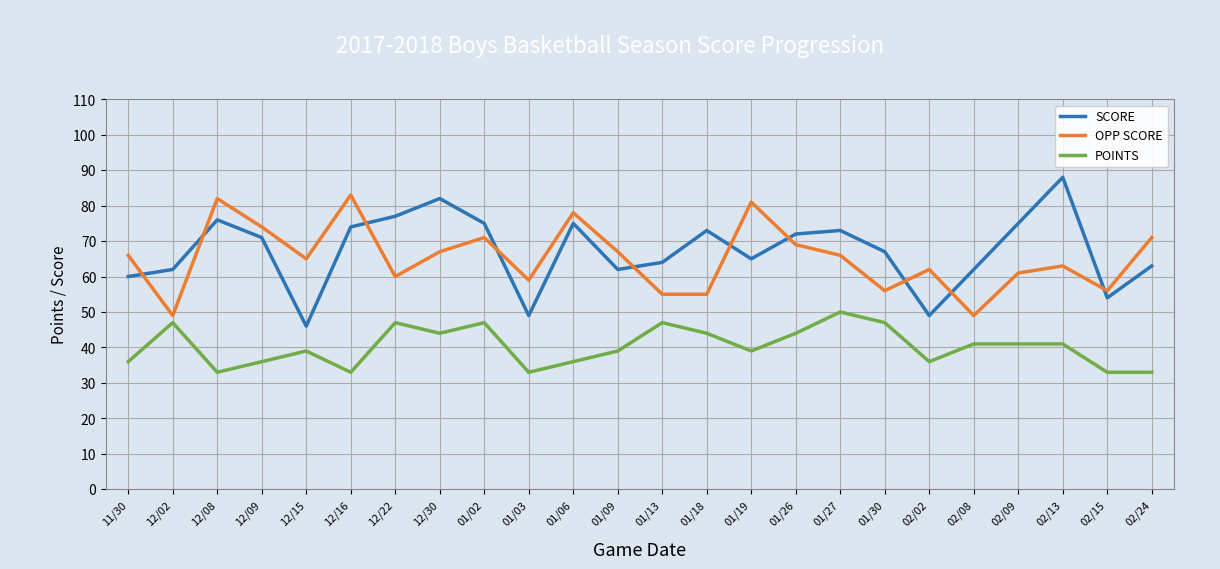

What position from the right is 12/08?

22